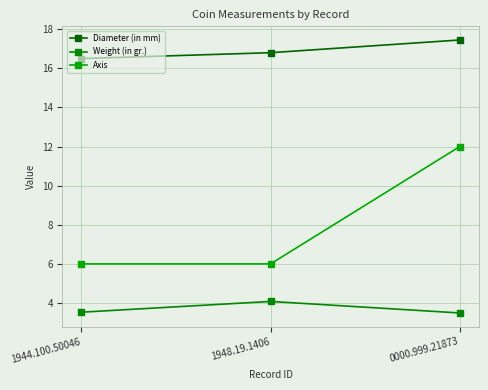

What is the label of the 3rd point from the right?

1944.100.50046